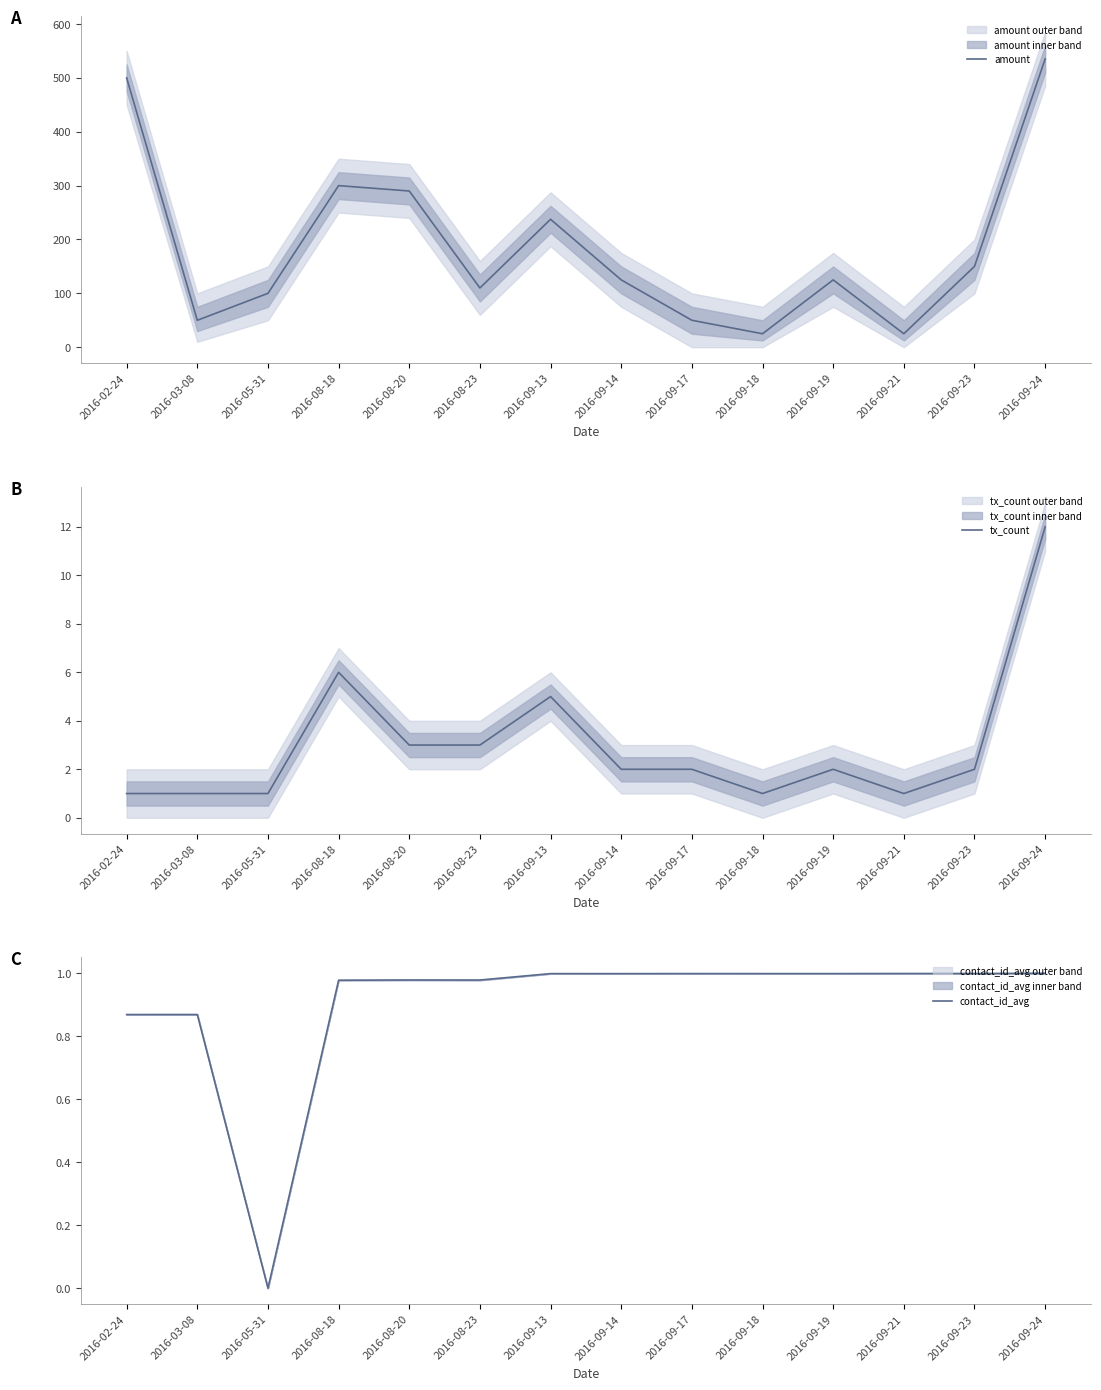

At which category is the sum across all series the highest?

2016-09-24